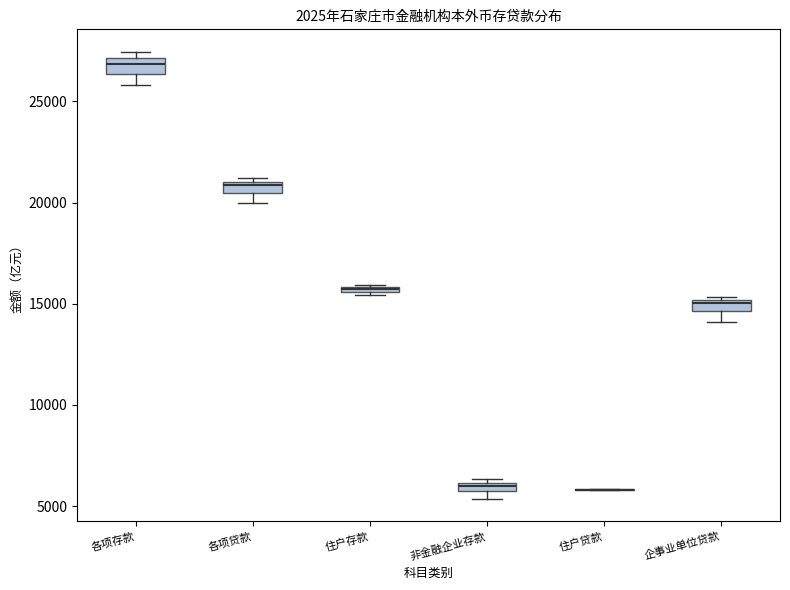

Where is the lower edge of the box for 各项贷款 on the y-axis? The values are not printed on the chart, so give them approximately, as read against the axis.

20500